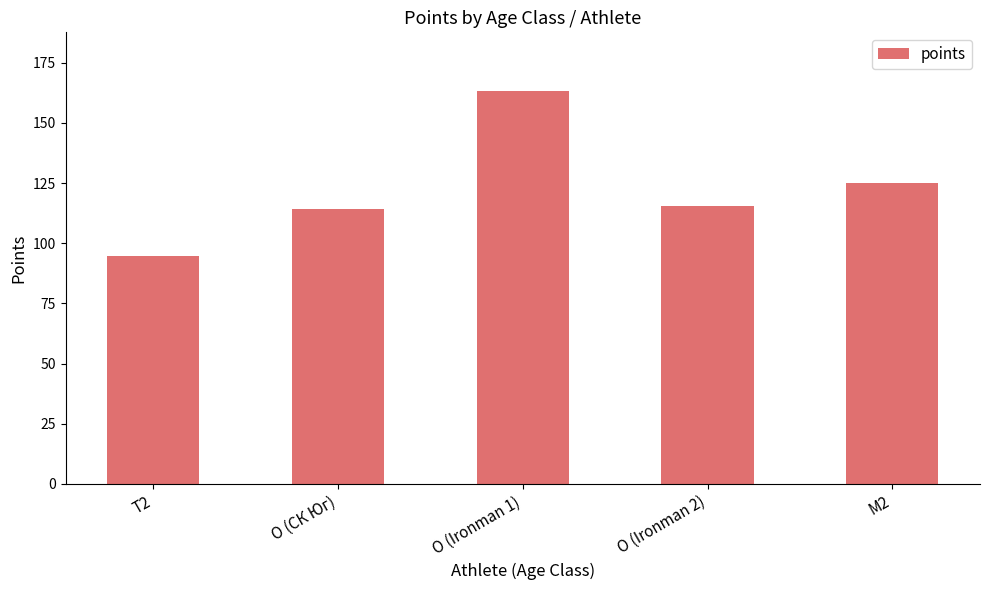

What is the label of the 3rd bar from the right?

O (Ironman 1)